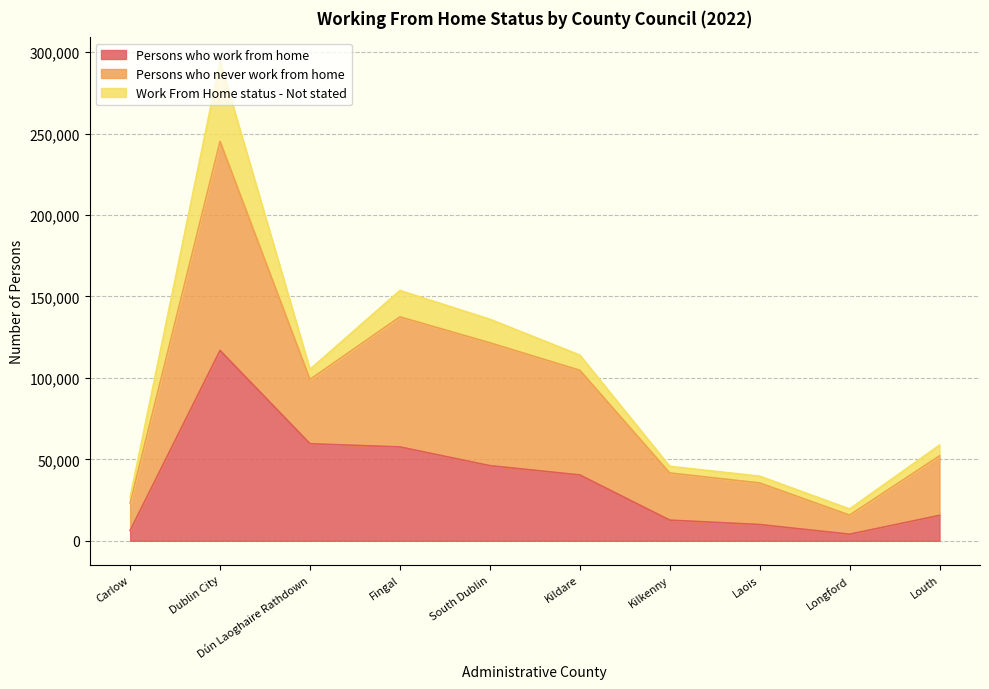

What is the label of the 3rd point from the right?

Laois